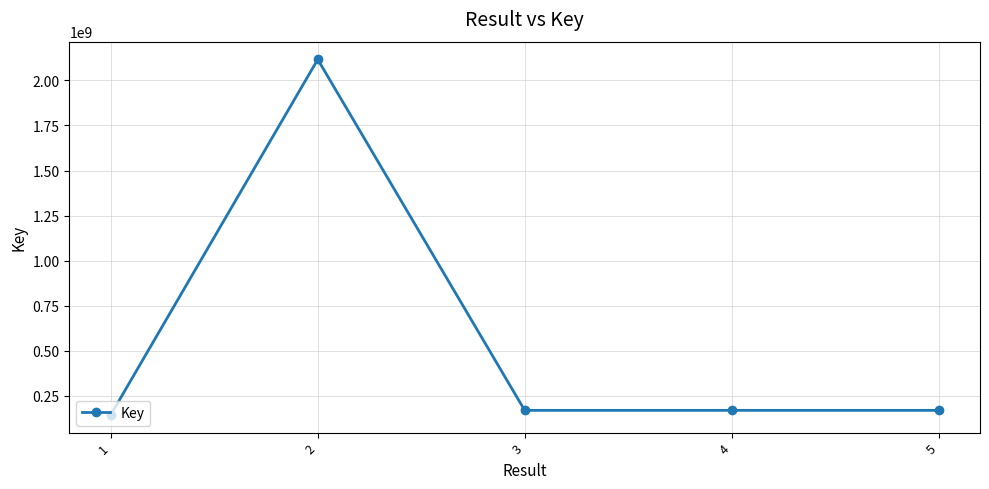

How many lines are shown in the chart?

1